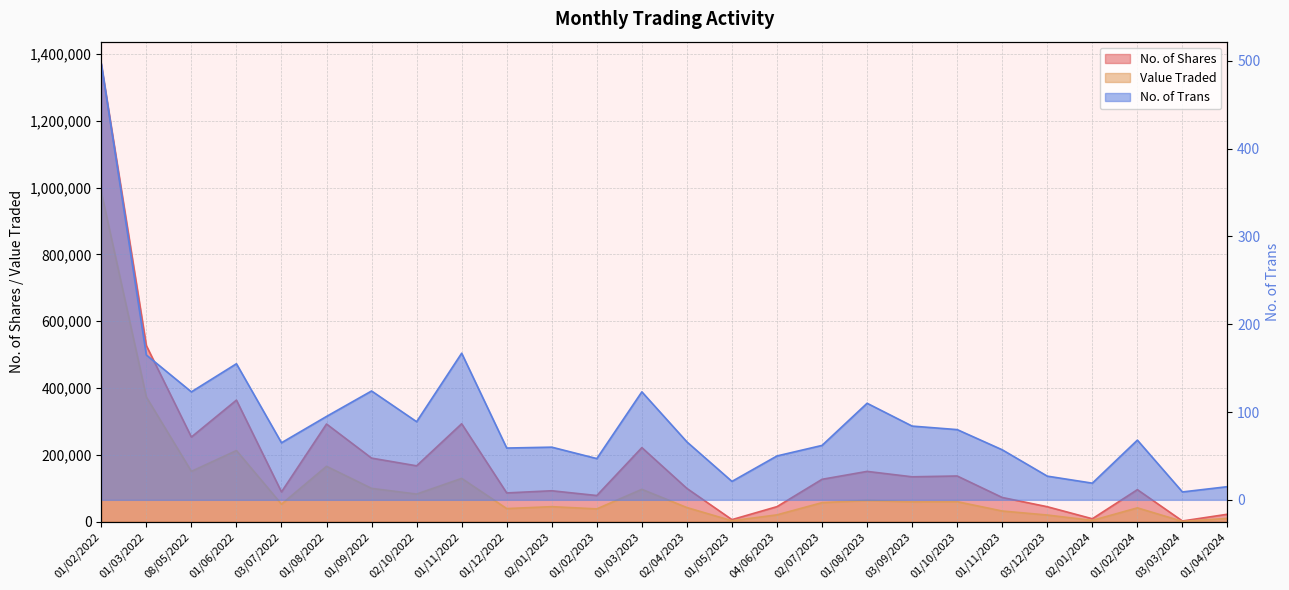

At which category is the sum across all series the highest?

01/02/2022